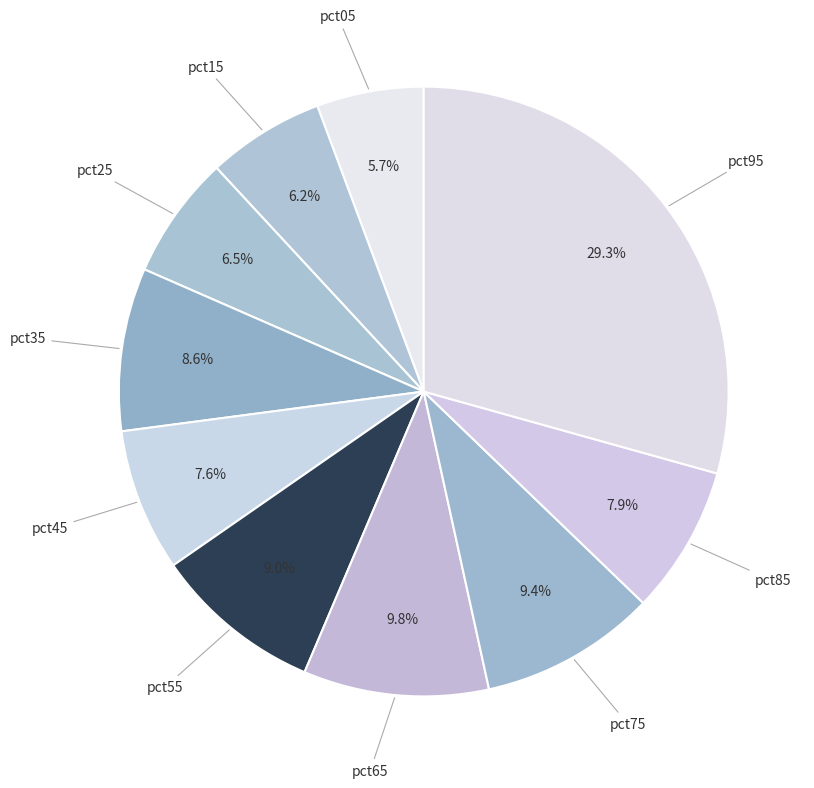

How many slices are in this pie chart?

10